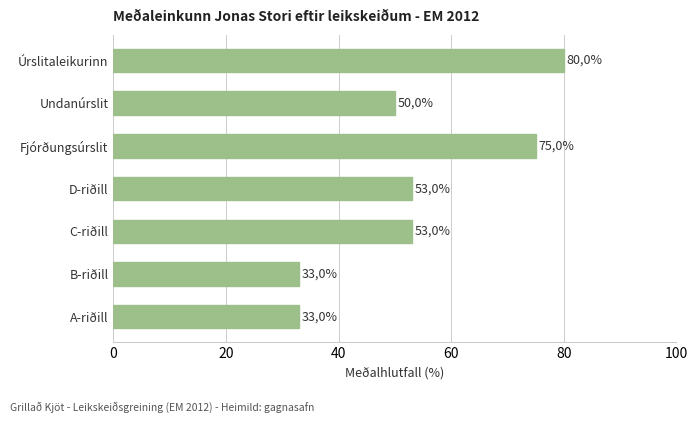

Are the bars grouped side by side (vs. stacked)?

No